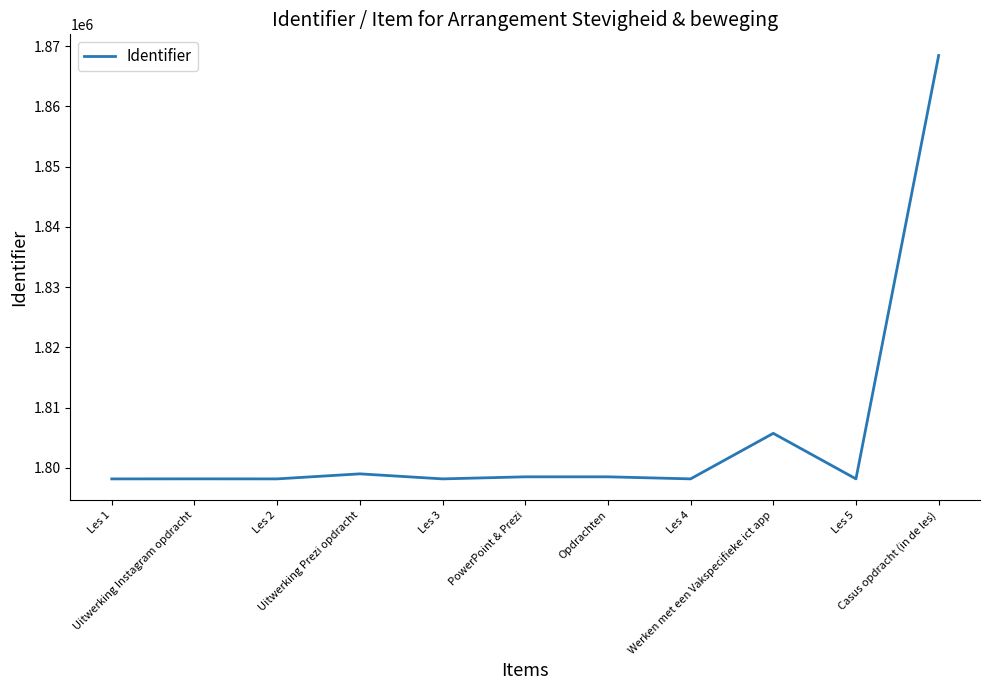

How many lines are shown in the chart?

1